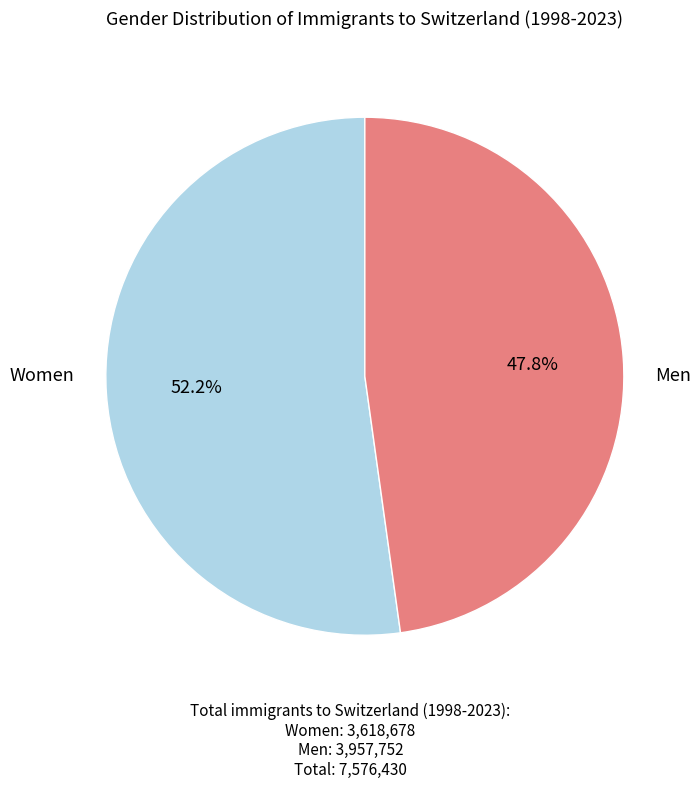

Is there any slice that represents more than half of the pie?

Yes